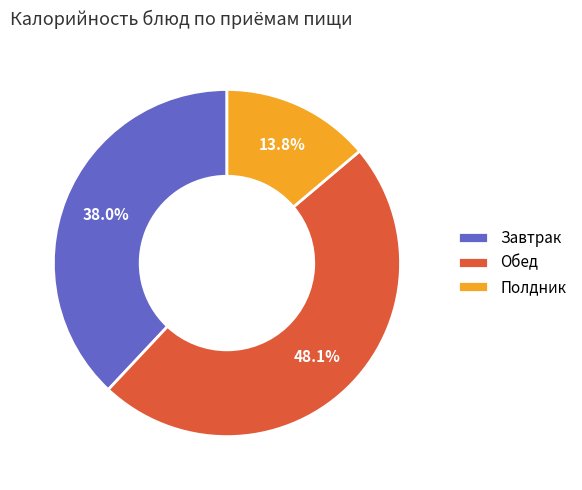

How many segments does this pie chart have?

3